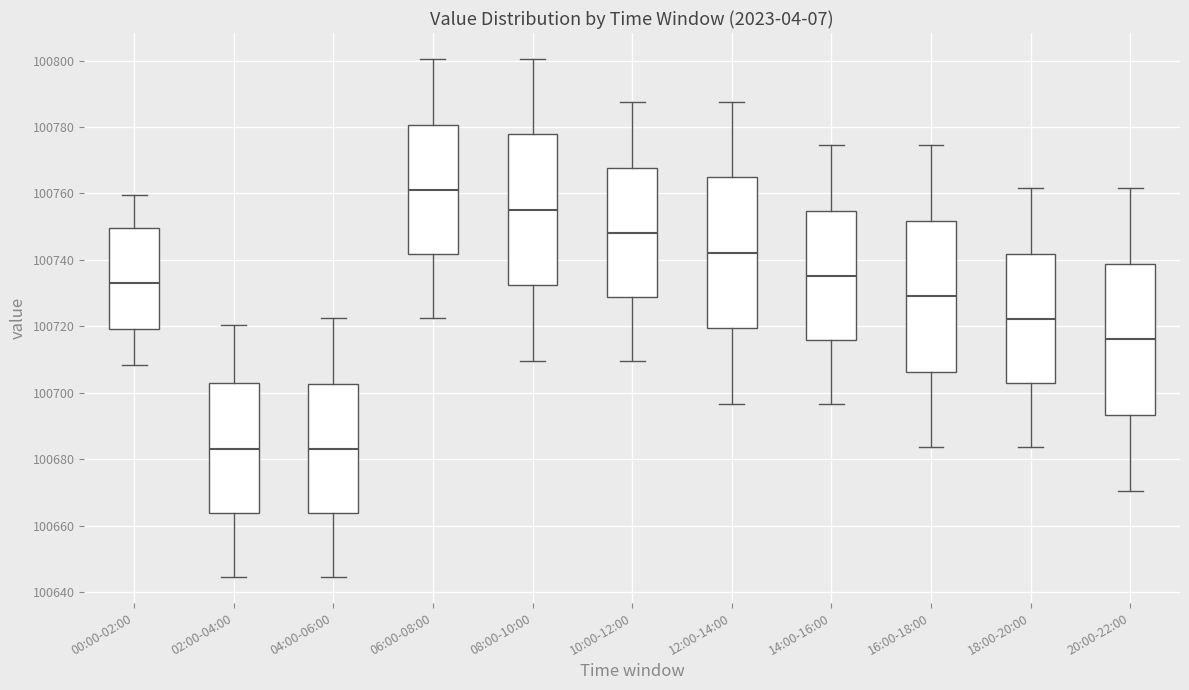

Where does the upper whisker of the box for 04:00-06:00 end on the y-axis? The values are not printed on the chart, so give them approximately, as read against the axis.

100722